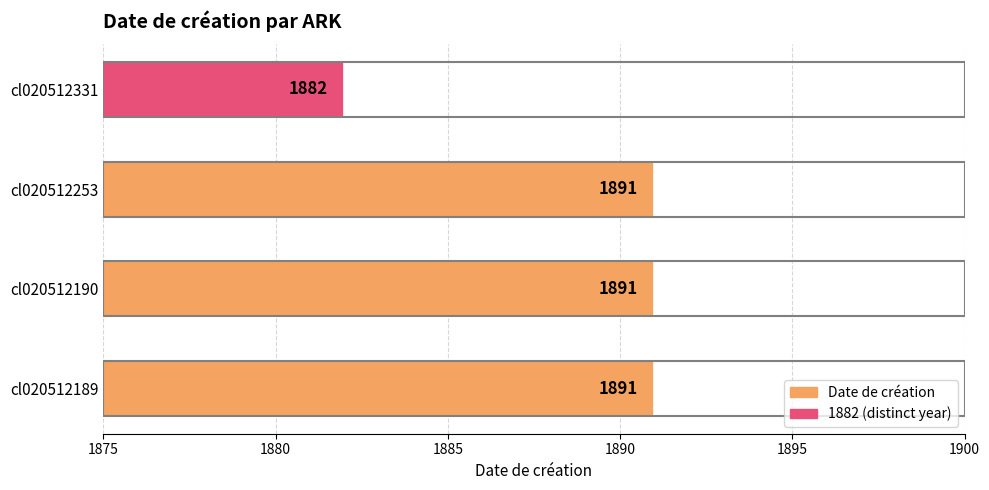

Reading bottom to top, list all the values displayed in this chart.

cl020512189=1891	cl020512190=1891	cl020512253=1891	cl020512331=1882